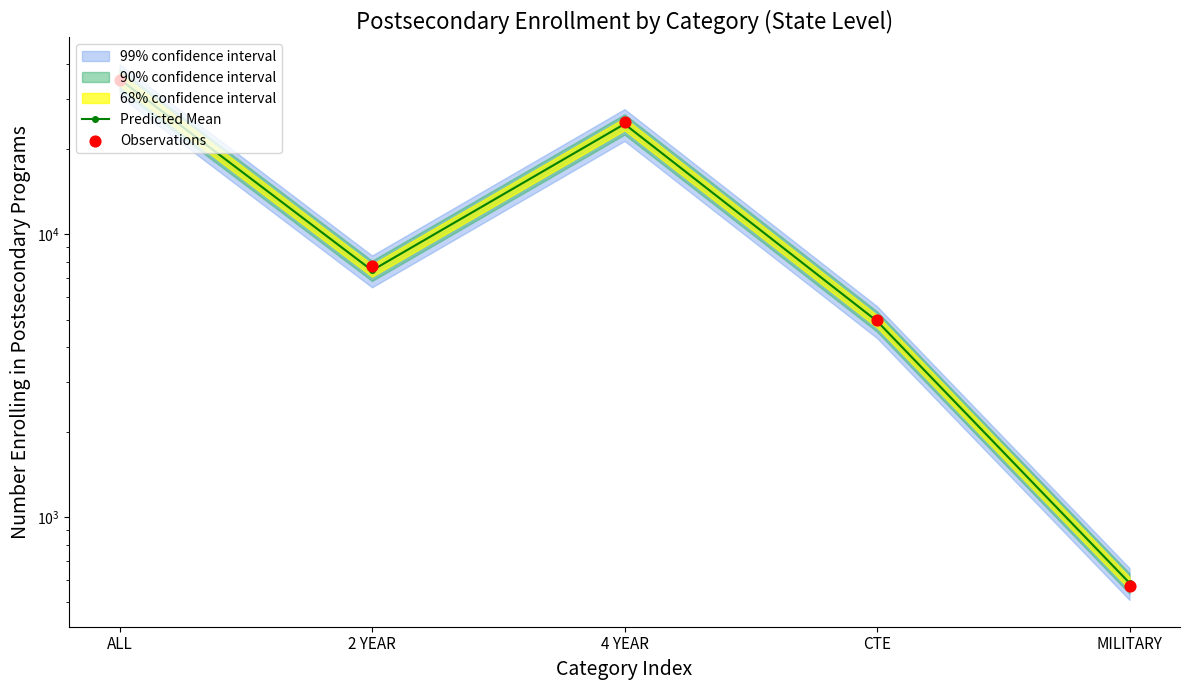

At how many categories does at least one series exceed 17344?

2